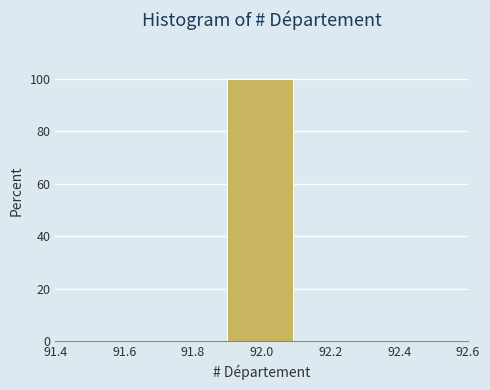

Over which range of the x-axis is the bar tallest?

91.9 to 92.1